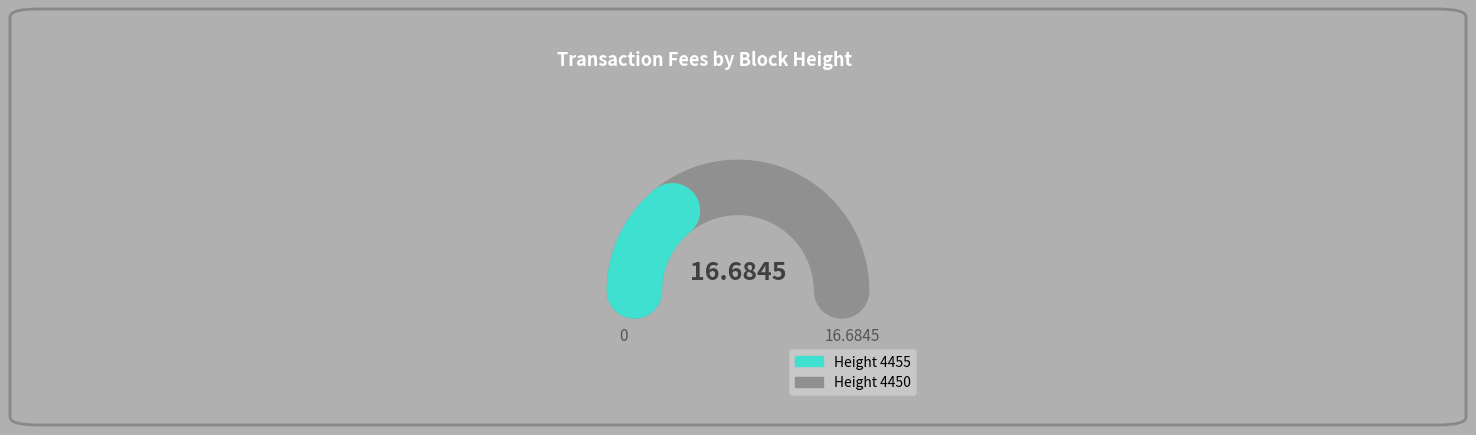

Which category accounts for the majority?

4450